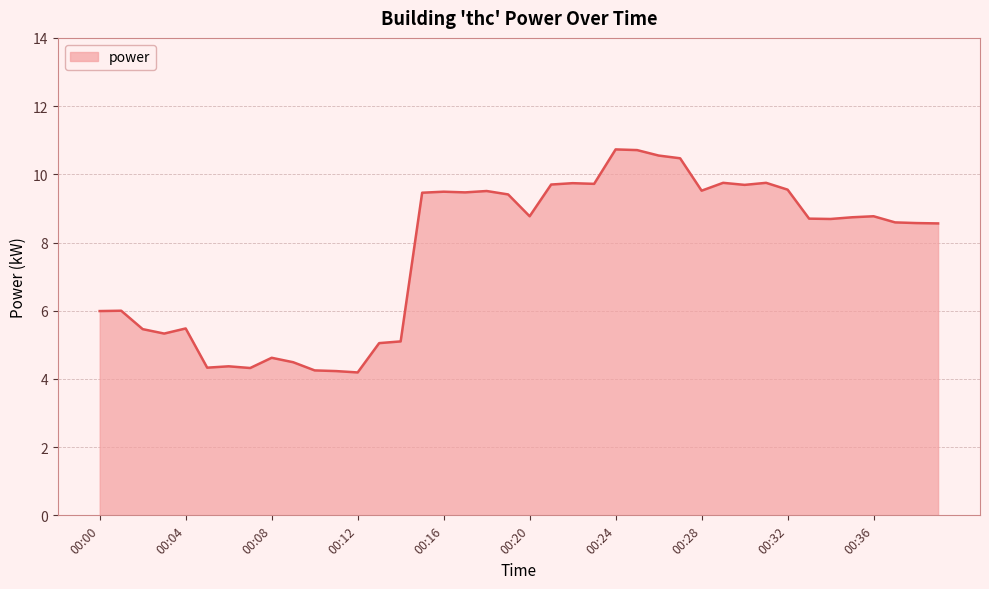

What is the minimum value shown in the chart?

4.2